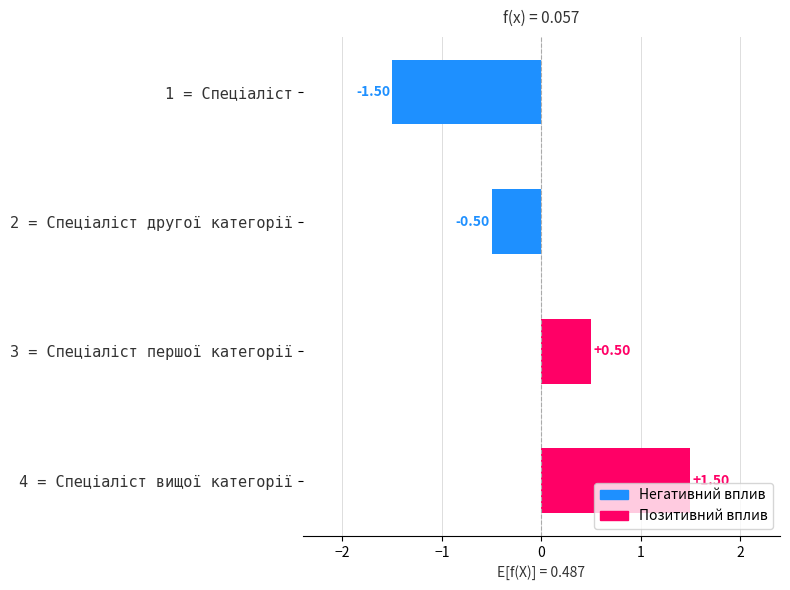

How many series are shown in this chart?

1